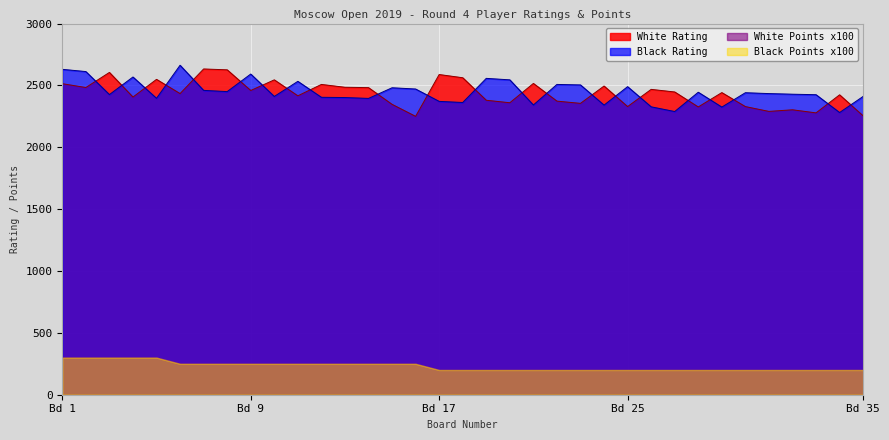

True or false: Black Rating has a value of 531 at 11.

False